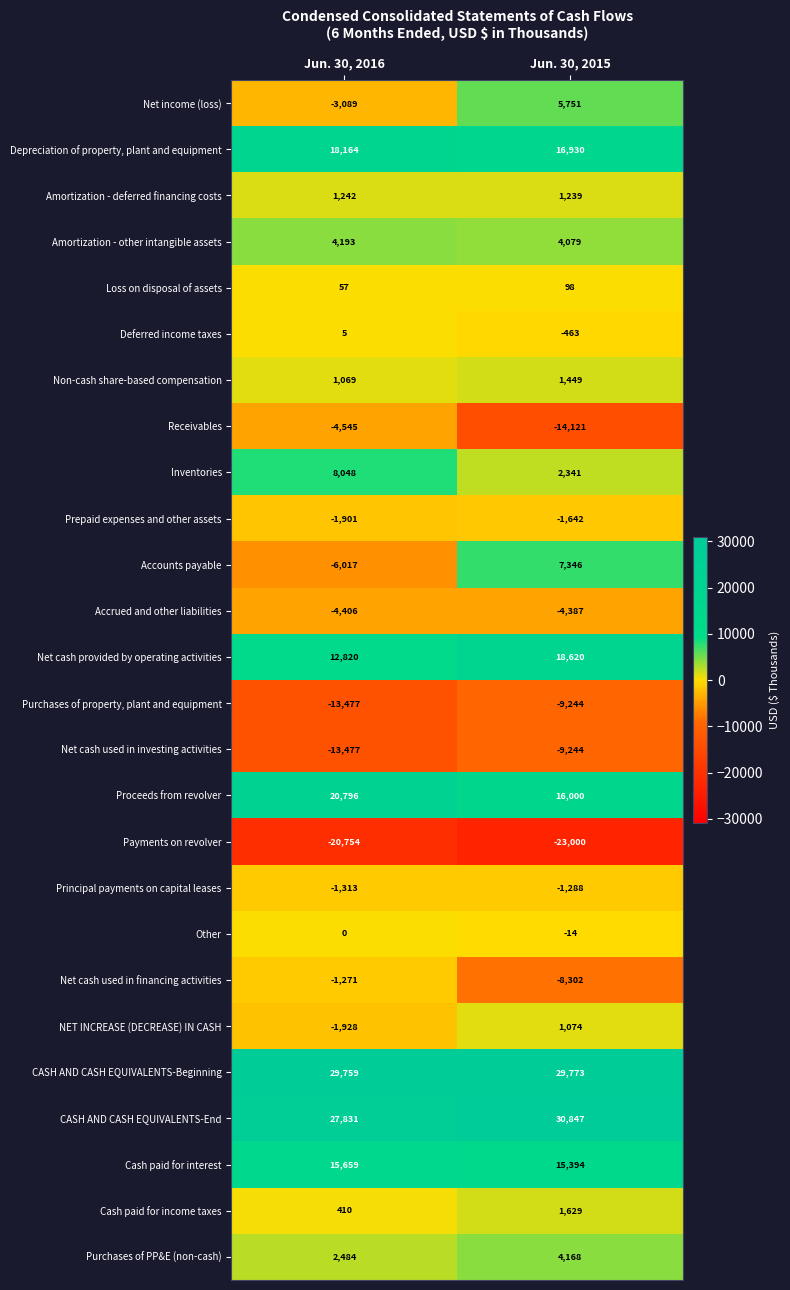

Rank the categories by CASH AND CASH EQUIVALENTS-End value from highest to lowest.

Jun. 30, 2015, Jun. 30, 2016